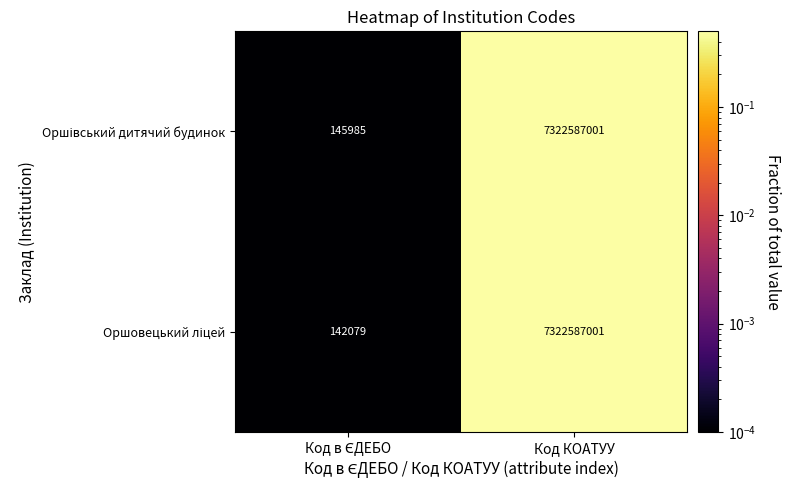

What is the greatest value displayed?

7322587001